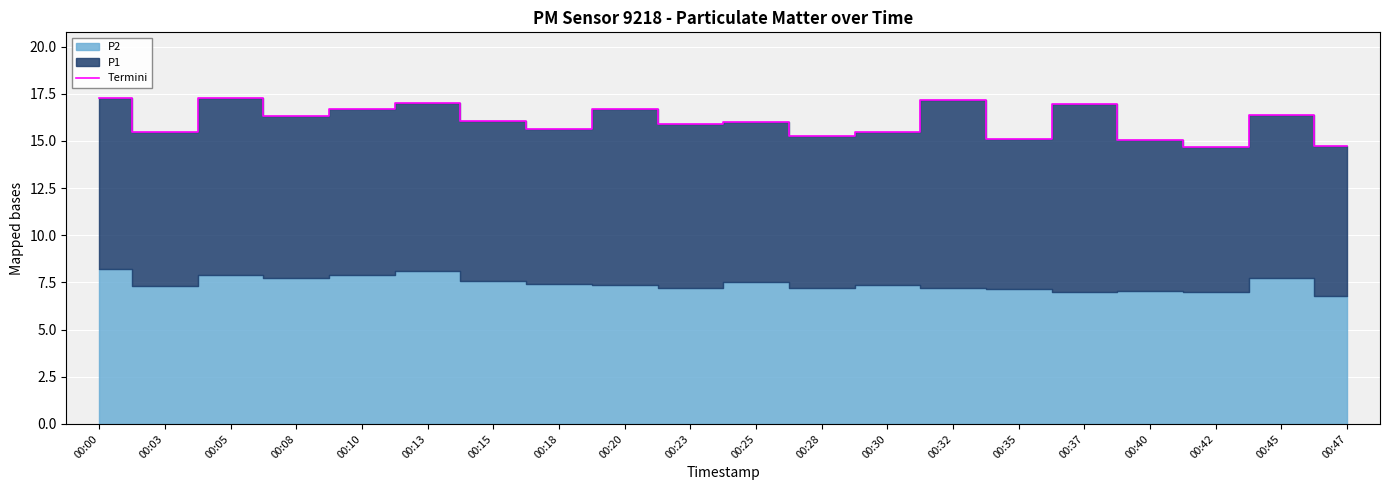

Which label corresponds to the smallest value in the chart?

00:42